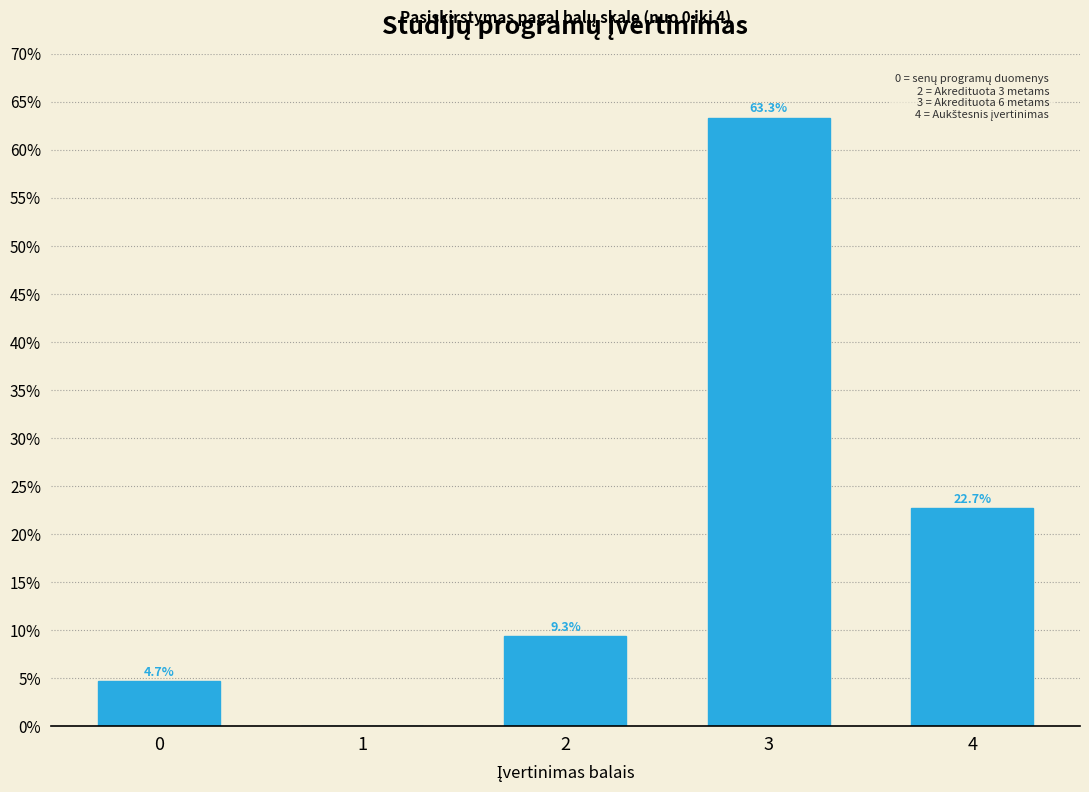

Reading left to right, transcribe all the data shown in this chart.

0=4.7	1=0.0	2=9.3	3=63.3	4=22.7